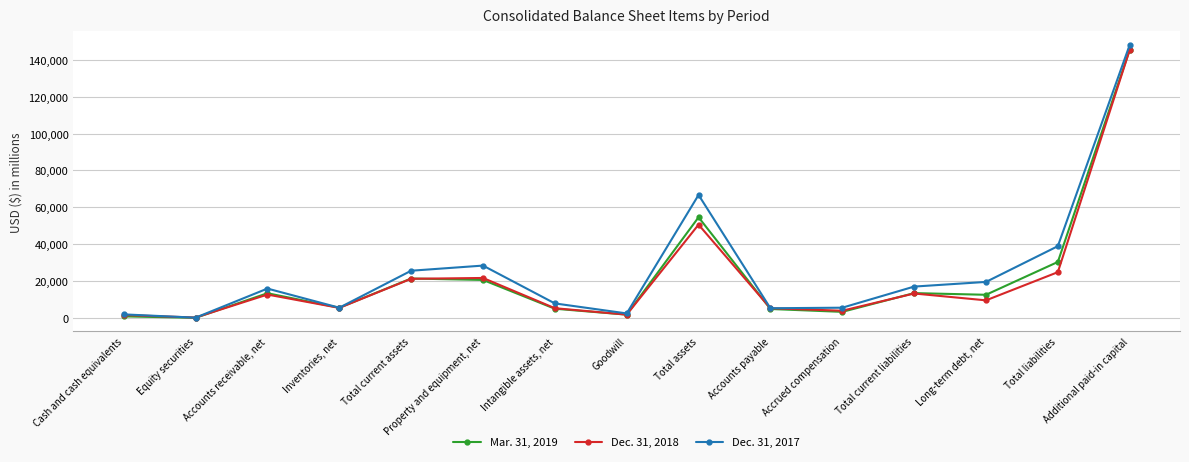

At Total current assets, list the series in order from largest to smallest.

Dec. 31, 2017, Mar. 31, 2019, Dec. 31, 2018